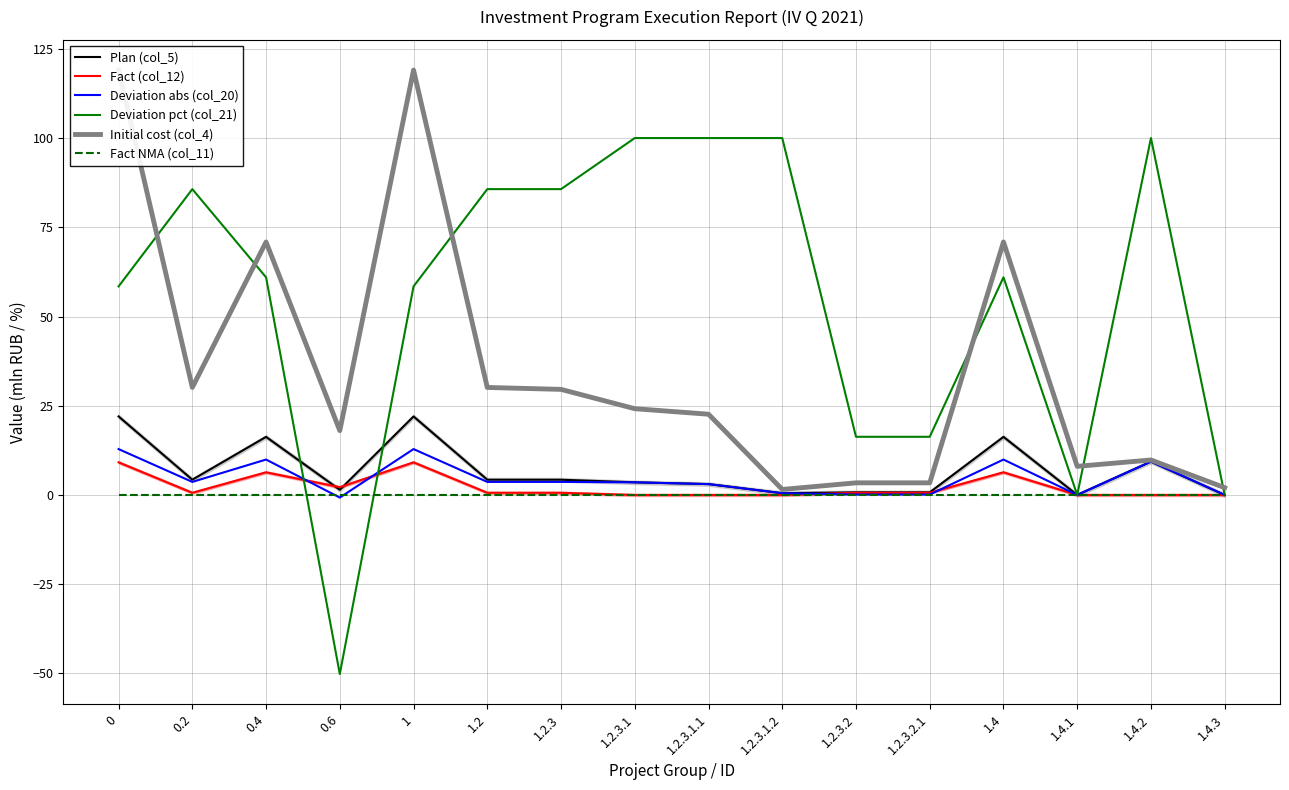

List the labels in order of Deviation pct (col_21) value, smallest first.

0.6, 1.4.1, 1.4.3, 1.2.3.2, 1.2.3.2.1, 0, 1, 0.4, 1.4, 0.2, 1.2, 1.2.3, 1.2.3.1, 1.2.3.1.1, 1.2.3.1.2, 1.4.2